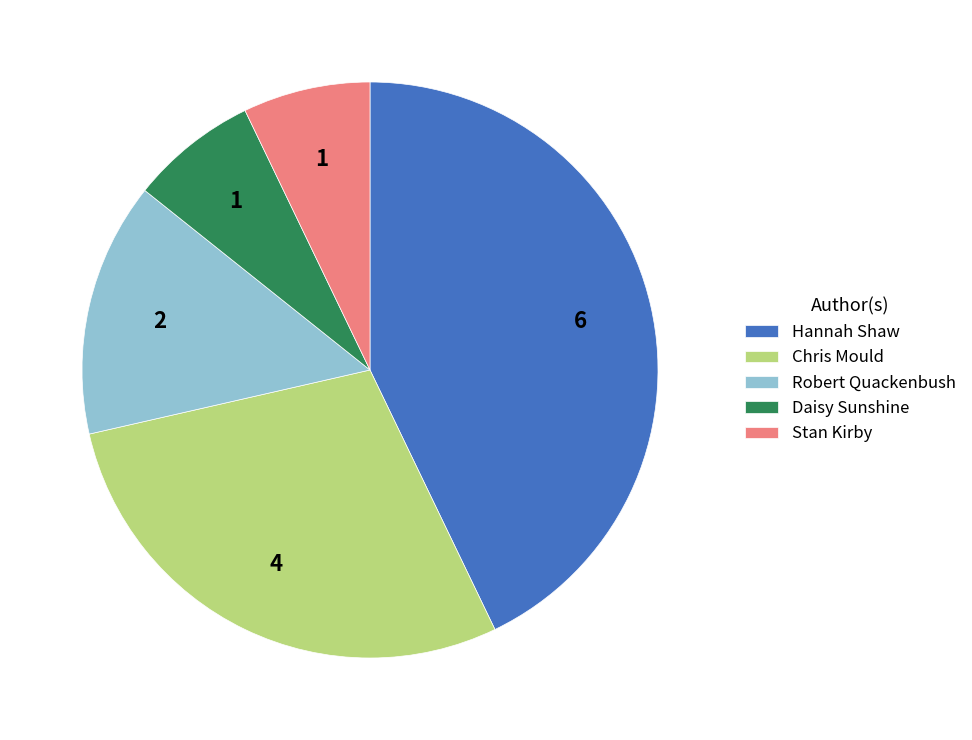

Which category has the biggest portion of the pie?

Hannah Shaw